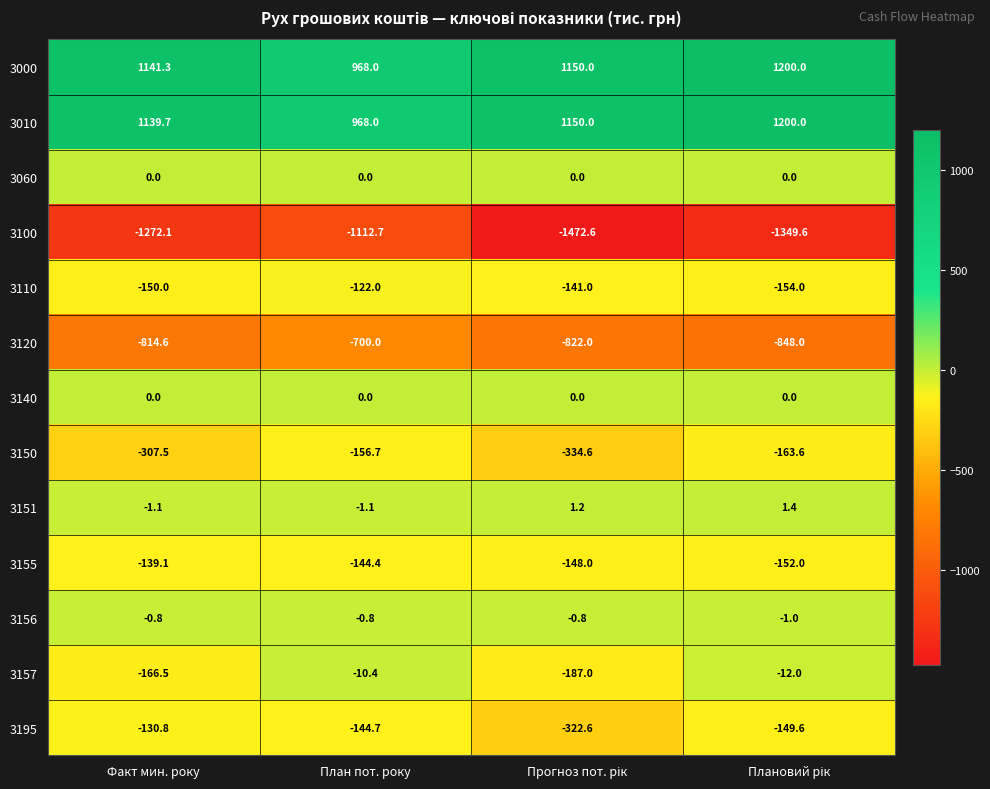

What is the average value of the 3010 series?

1114.4